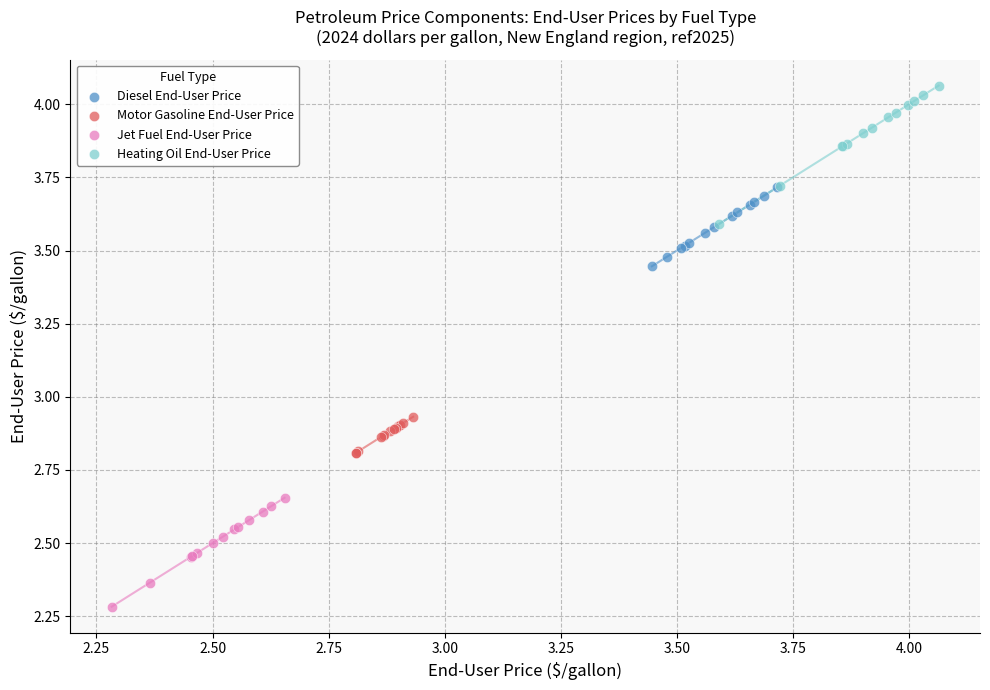

Which series reaches the minimum Y coordinate?

Jet Fuel End-User Price